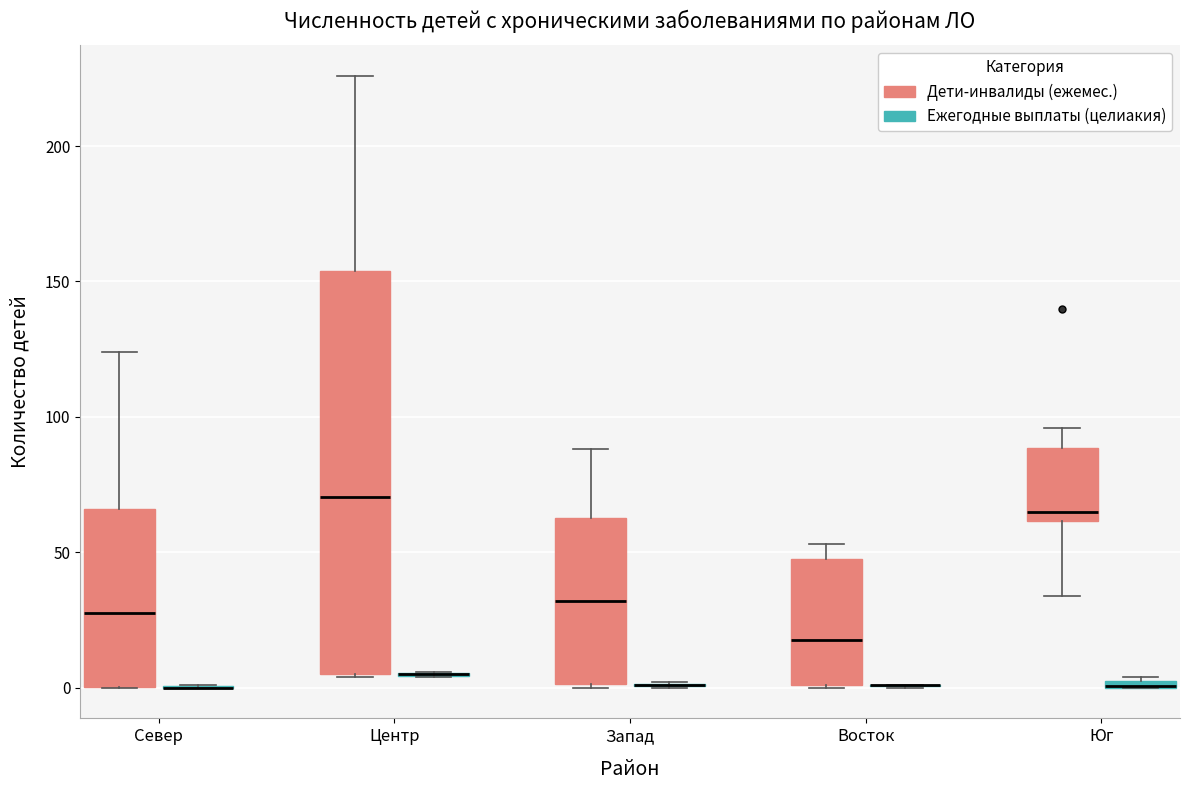

Comparing the boxes themselves (not the whiskers), which one is the tallest?

Центр (Дети-инвалиды (ежемес.))